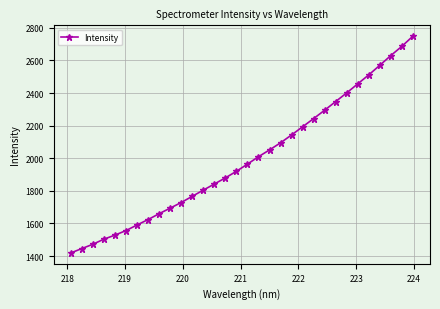

True or false: there are more than 2 points higher than both neighbors.

False